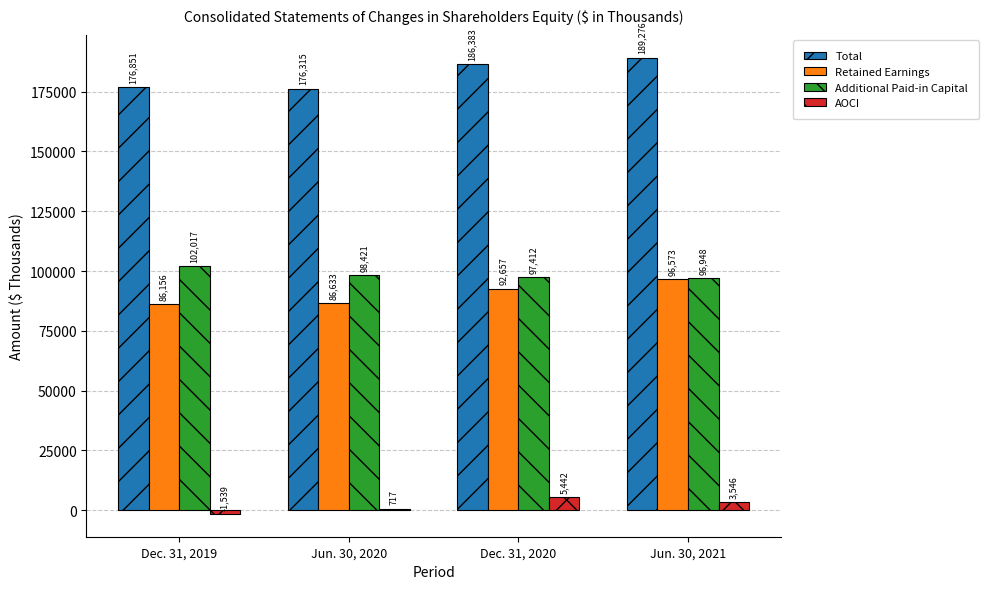

At which label does AOCI first exceed 3546?

Dec. 31, 2020